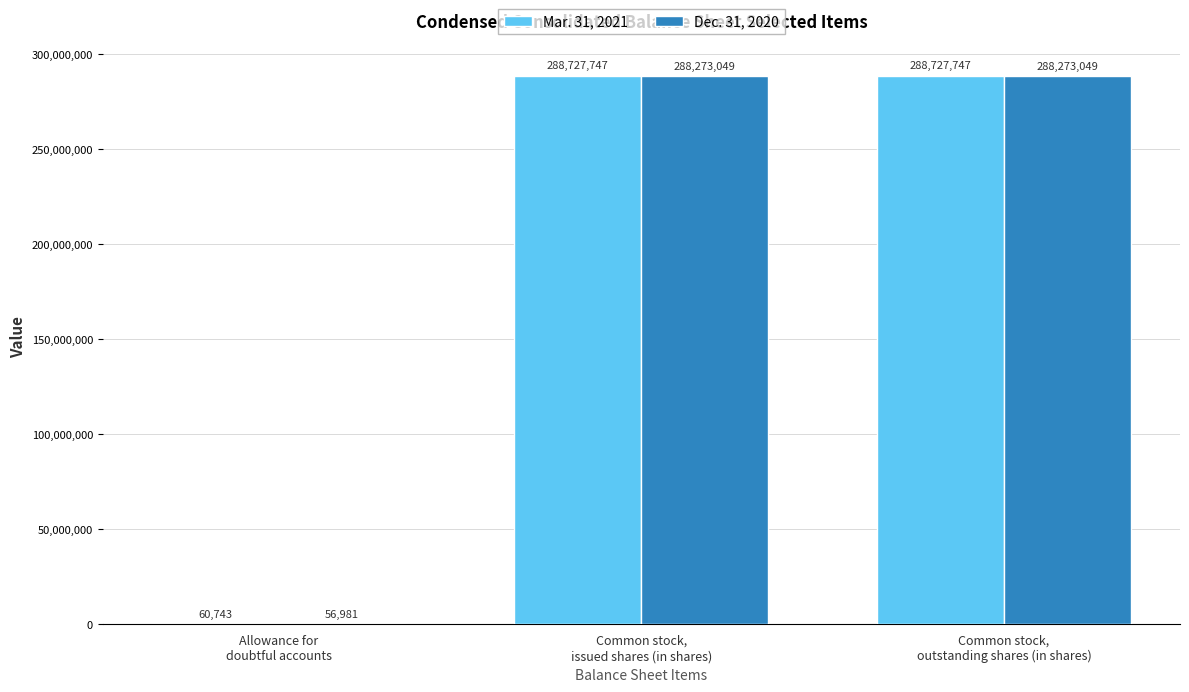

What is the total value across all series at Common stock,
issued shares (in shares)?

577000796